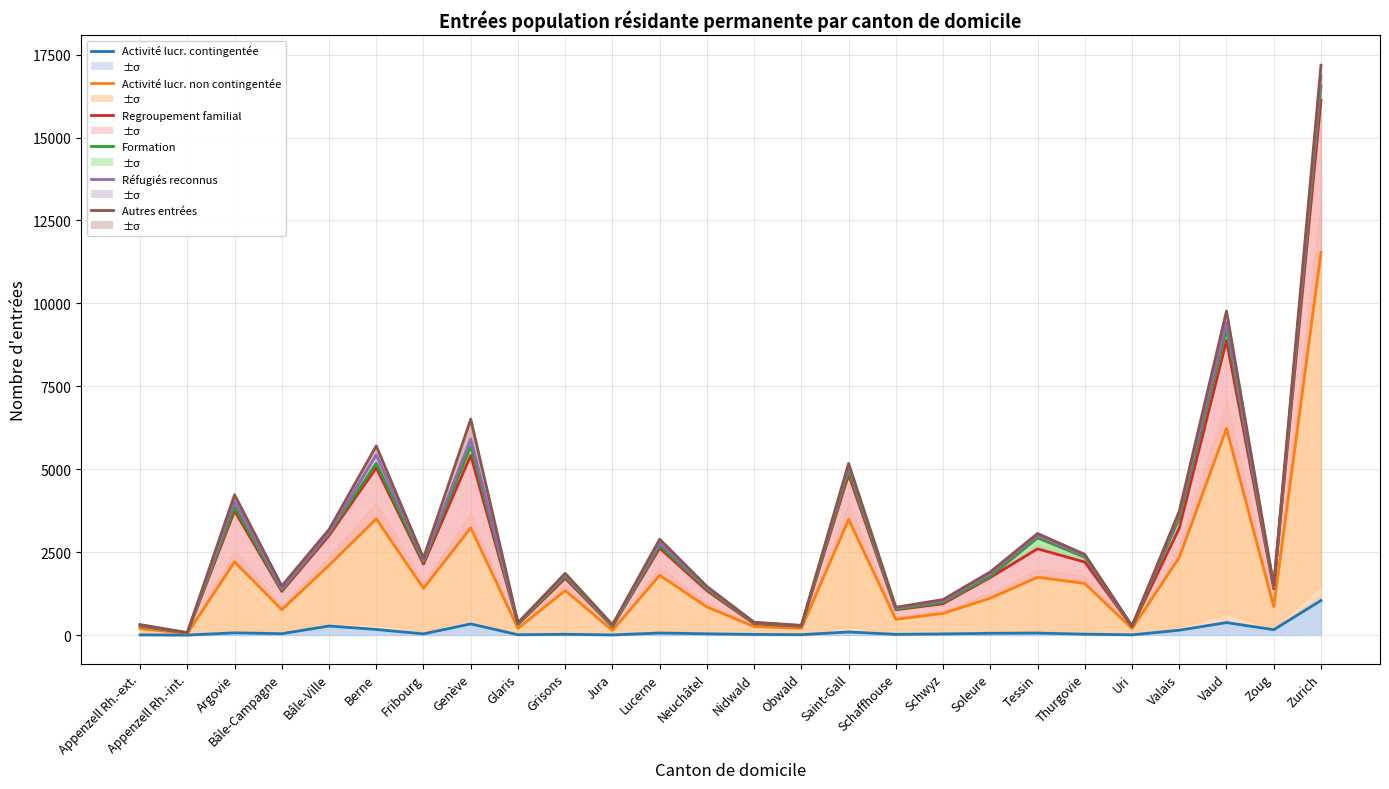

At which label does Regroupement familial first exceed 1737?

Argovie